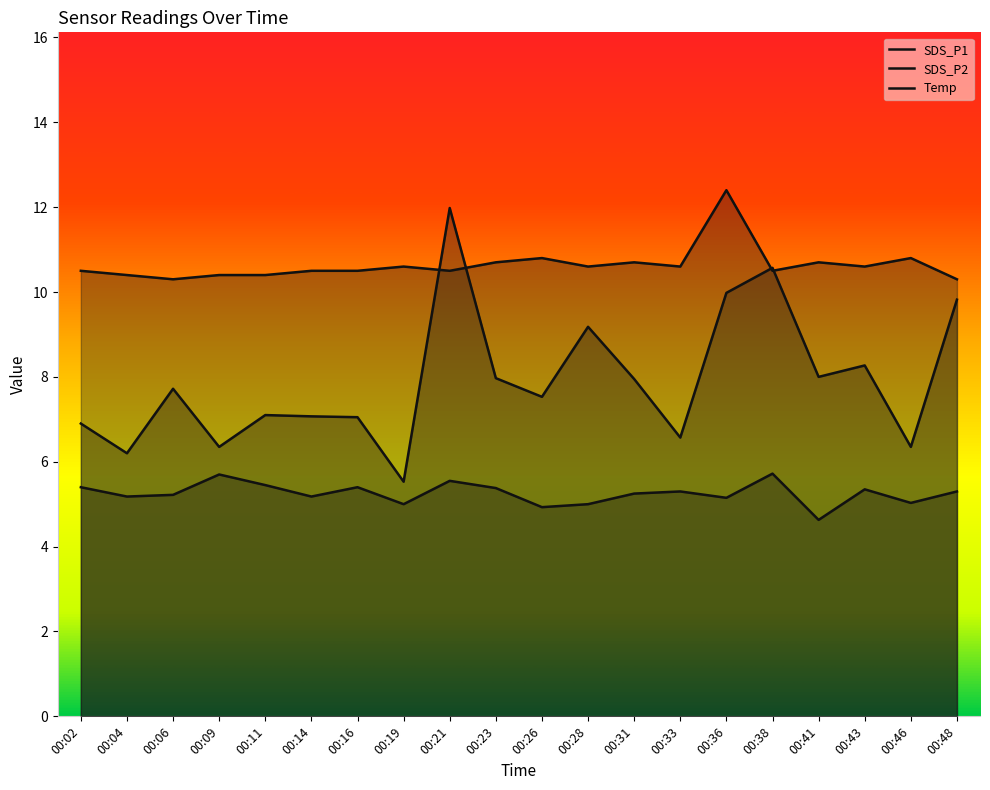

Reading left to right, transcribe all the data shown in this chart.

SDS_P1: 00:02=6.9	00:04=6.2	00:06=7.7	00:09=6.3	00:11=7.1	00:14=7.1	00:16=7.0	00:19=5.5	00:21=12.0	00:23=8.0	00:26=7.5	00:28=9.2	00:31=8.0	00:33=6.6	00:36=10.0	00:38=10.6	00:41=8.0	00:43=8.3	00:46=6.3	00:48=9.8
SDS_P2: 00:02=5.4	00:04=5.2	00:06=5.2	00:09=5.7	00:11=5.5	00:14=5.2	00:16=5.4	00:19=5.0	00:21=5.5	00:23=5.4	00:26=4.9	00:28=5.0	00:31=5.2	00:33=5.3	00:36=5.2	00:38=5.7	00:41=4.6	00:43=5.3	00:46=5.0	00:48=5.3
Temp: 00:02=10.5	00:04=10.4	00:06=10.3	00:09=10.4	00:11=10.4	00:14=10.5	00:16=10.5	00:19=10.6	00:21=10.5	00:23=10.7	00:26=10.8	00:28=10.6	00:31=10.7	00:33=10.6	00:36=12.4	00:38=10.5	00:41=10.7	00:43=10.6	00:46=10.8	00:48=10.3